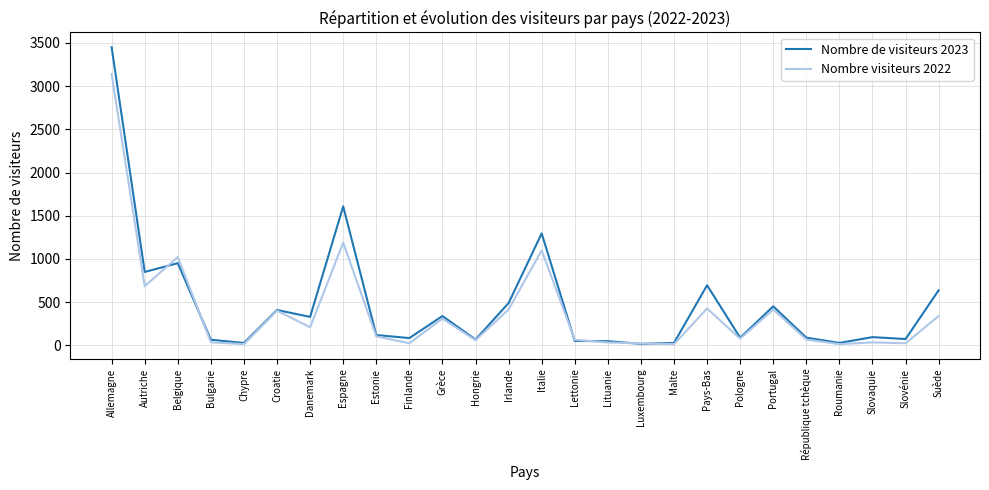

The value of Nombre de visiteurs 2023 at Malte is 29. True or false?

True